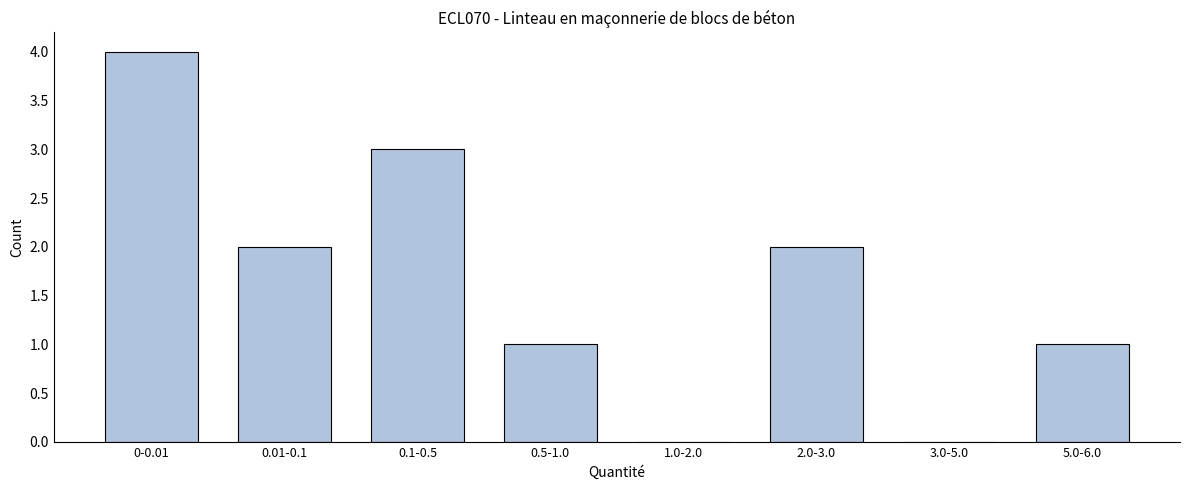

Reading left to right, extract all data points from this chart.

0-0.01=4	0.01-0.1=2	0.1-0.5=3	0.5-1.0=1	1.0-2.0=0	2.0-3.0=2	3.0-5.0=0	5.0-6.0=1